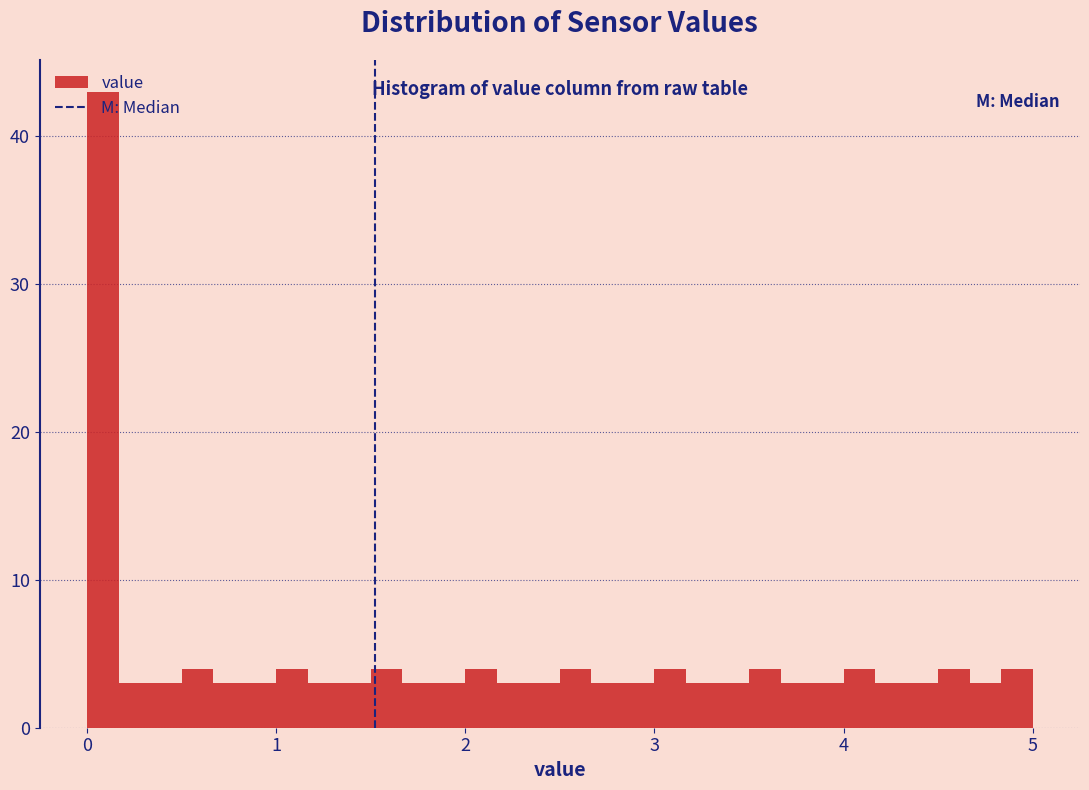

Read against the x-axis, roughly where is the centre of the tallest bar?

0.1